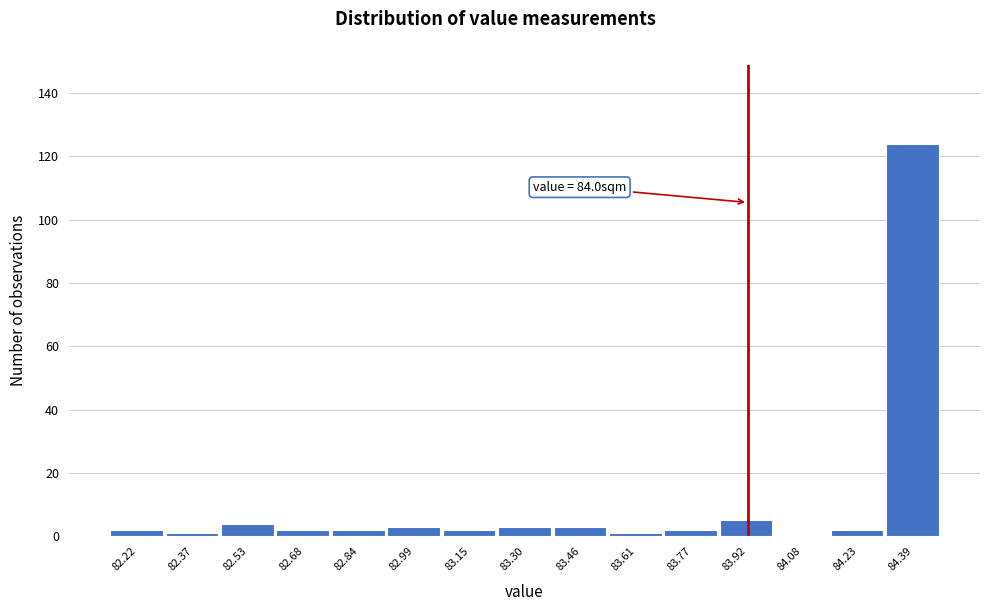

Reading left to right, transcribe all the data shown in this chart.

82.22=2	82.37=1	82.53=4	82.68=2	82.84=2	82.99=3	83.15=2	83.30=3	83.46=3	83.61=1	83.77=2	83.92=5	84.08=0	84.23=2	84.39=124